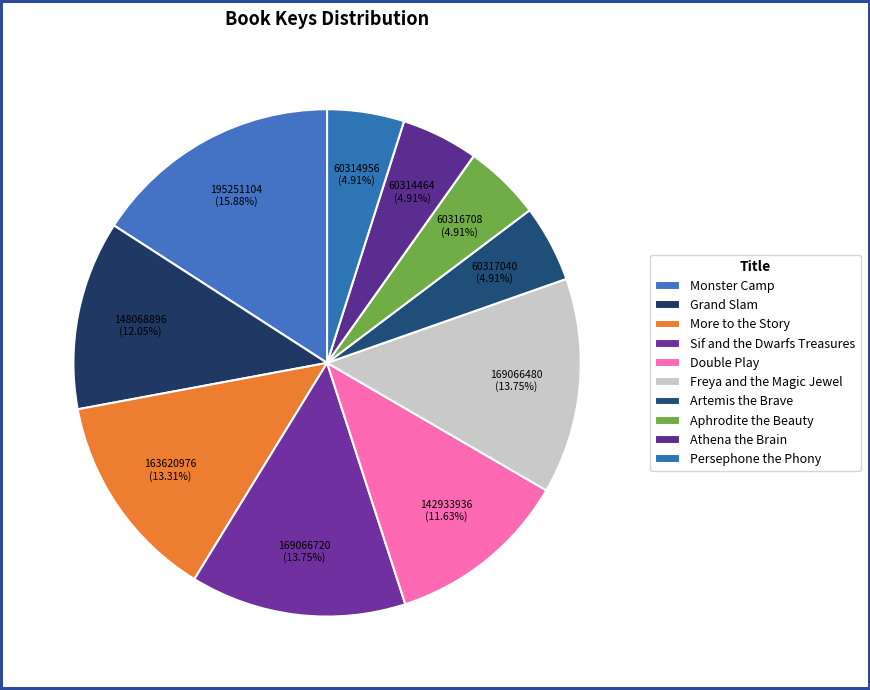

To the nearest percent, what is the difference between the largest and smallest slice percentages?

11%